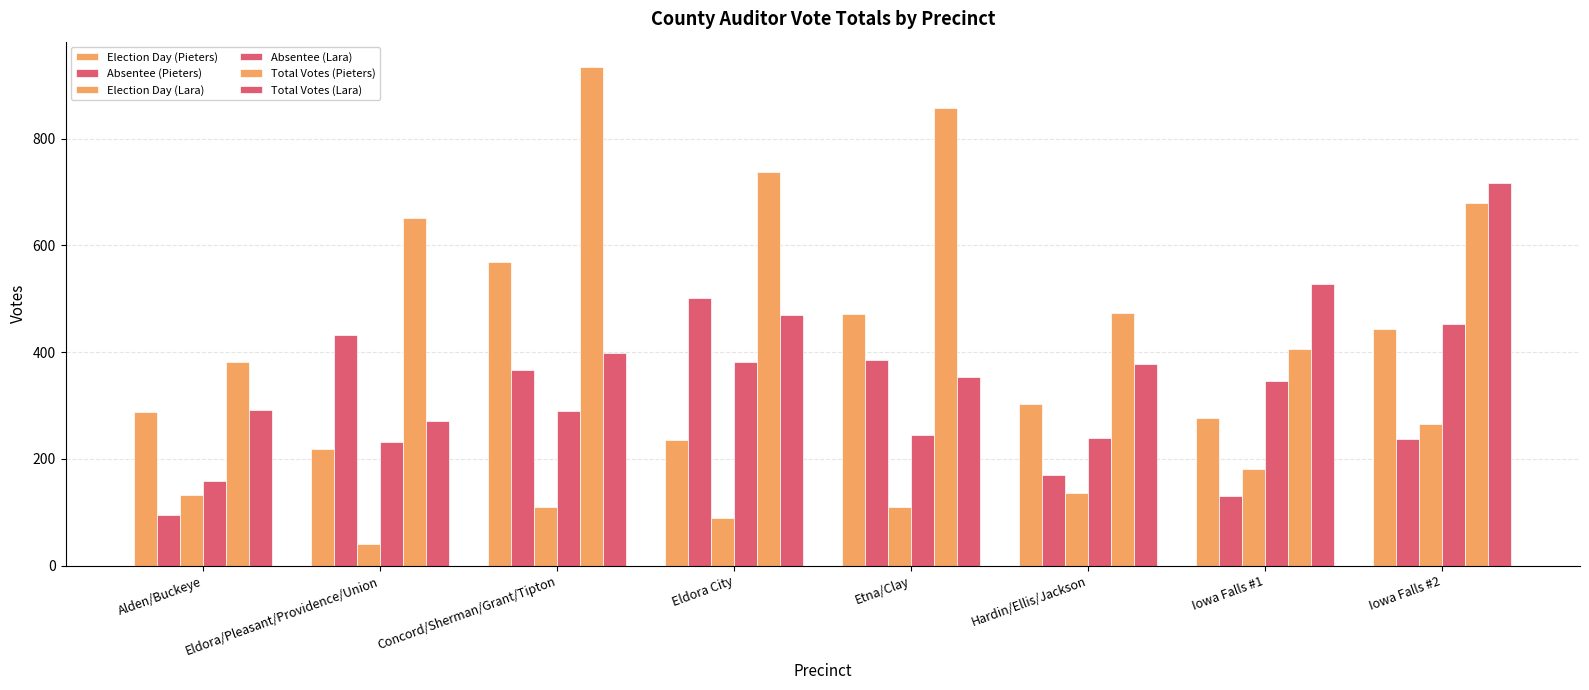

Does the chart contain any negative values?

No